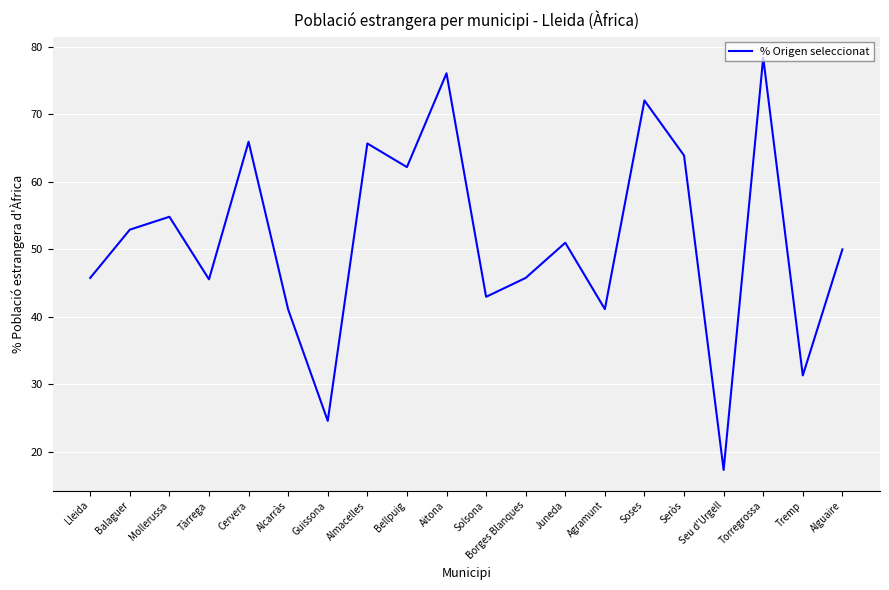

Which has a higher value, Agramunt or Aitona?

Aitona